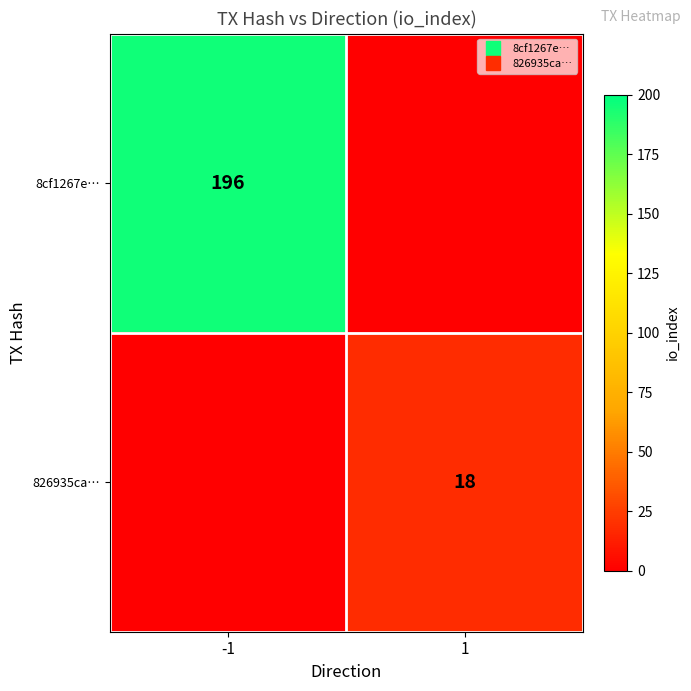

At which category is the sum across all series the highest?

-1